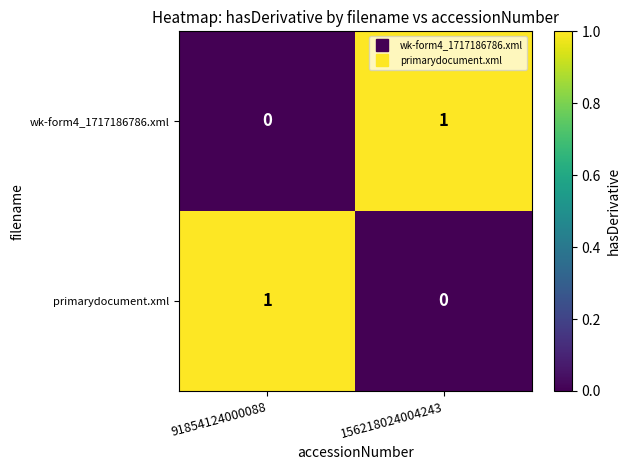

Reading left to right, transcribe all the data shown in this chart.

wk-form4_1717186786.xml: 0	1
primarydocument.xml: 1	0